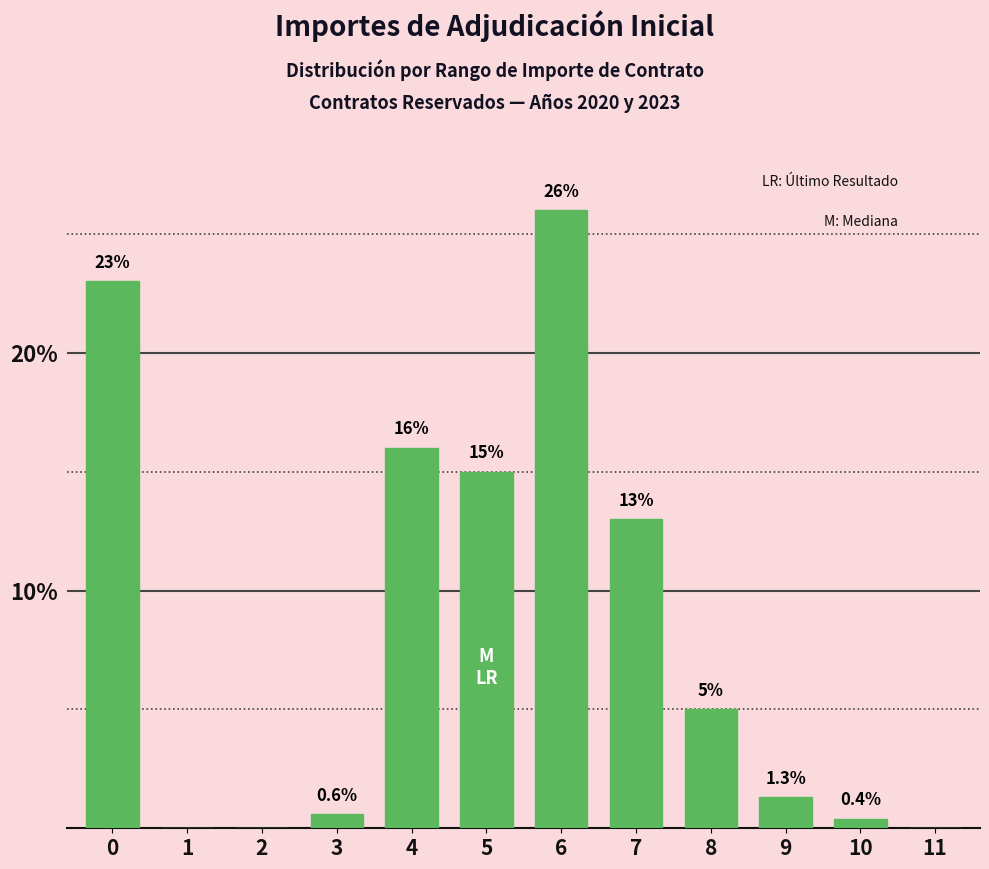

Reading left to right, list all the values displayed in this chart.

0=23.0	1=0.0	2=0.0	3=0.6	4=16.0	5=15.0	6=26.0	7=13.0	8=5.0	9=1.3	10=0.4	11=0.0